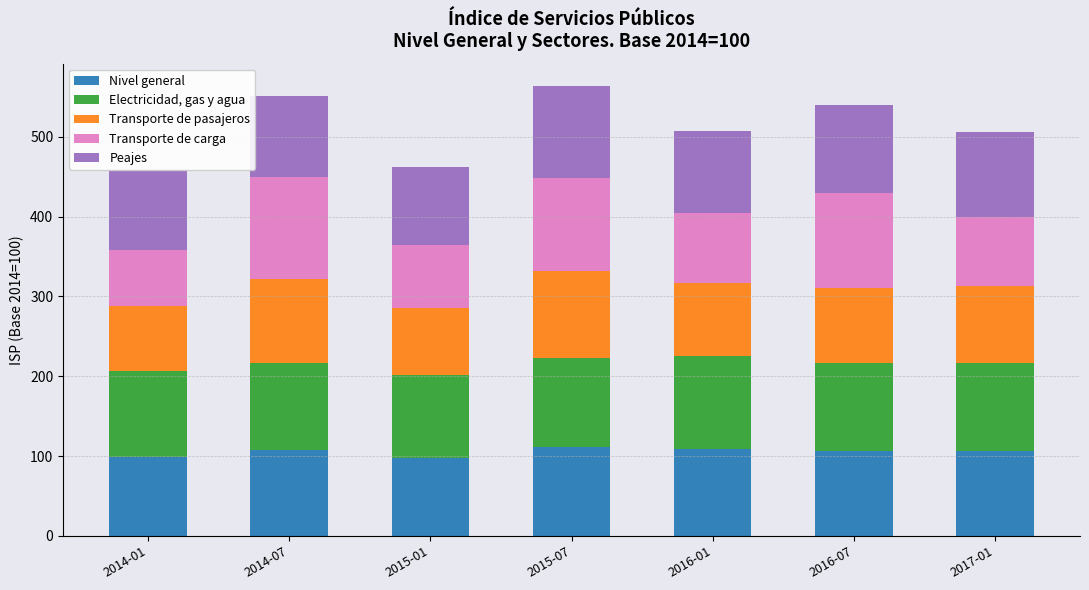

What is the minimum value for Nivel general?

97.9